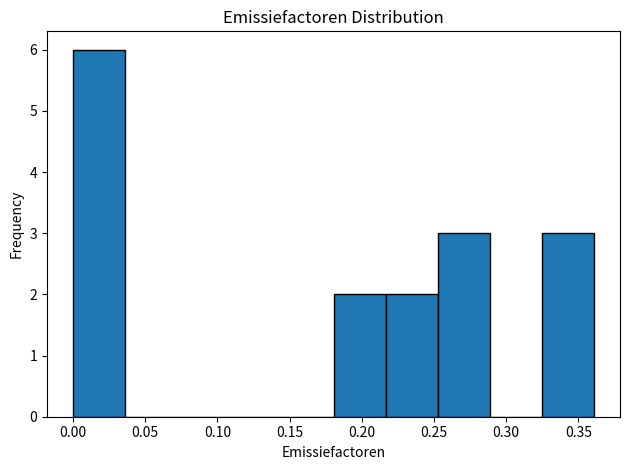

Which range on the x-axis has the tallest bar?

0.000 to 0.035